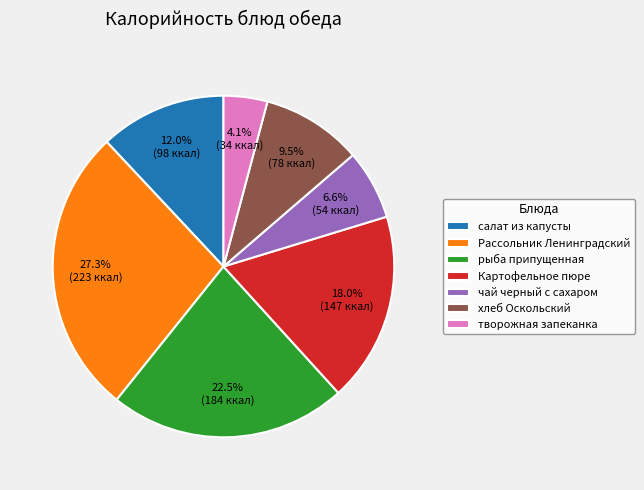

Between чай черный с сахаром and Рассольник Ленинградский, which is larger?

Рассольник Ленинградский